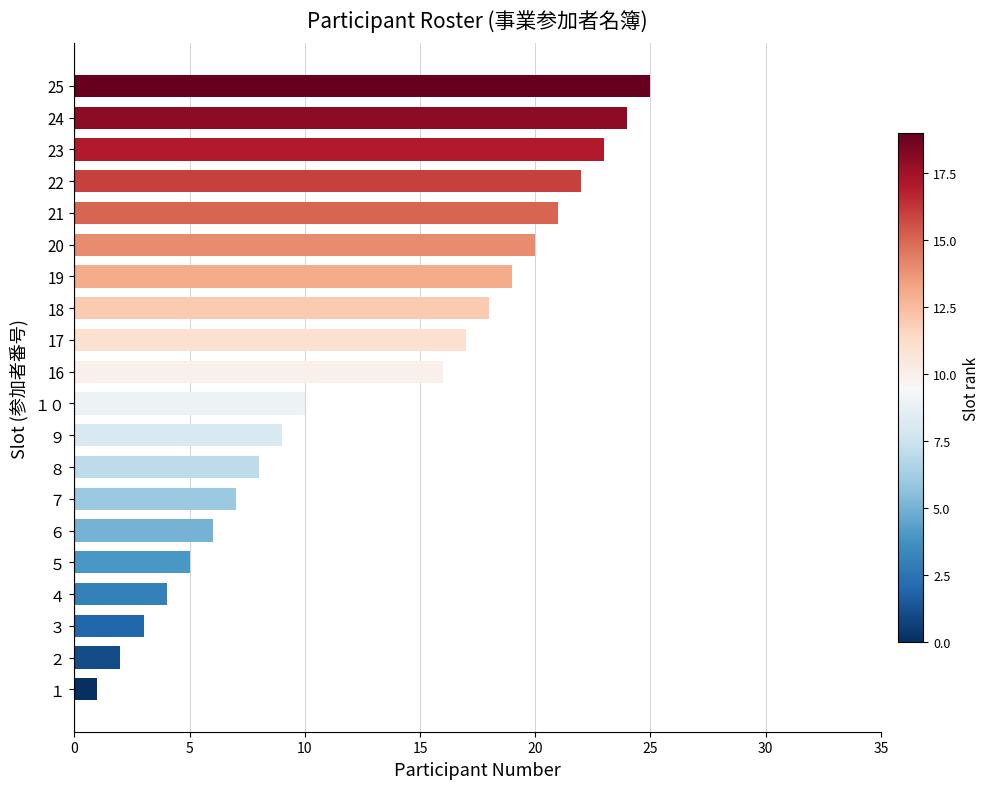

What is the greatest value displayed?

25